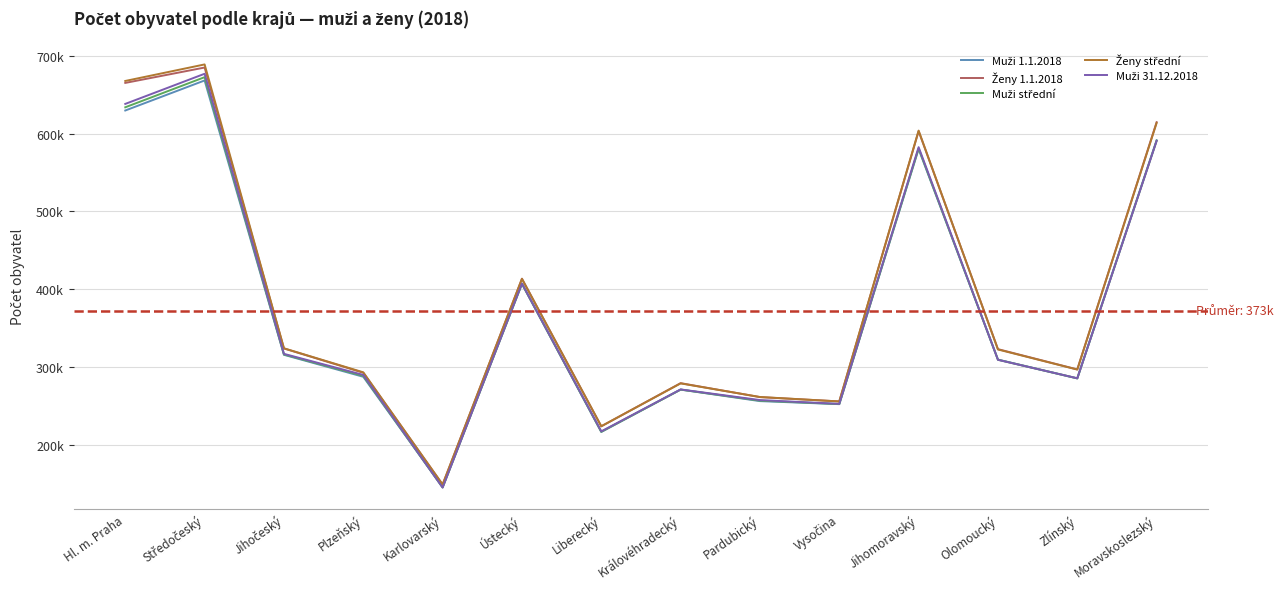

Which label corresponds to the largest value in the chart?

Středočeský